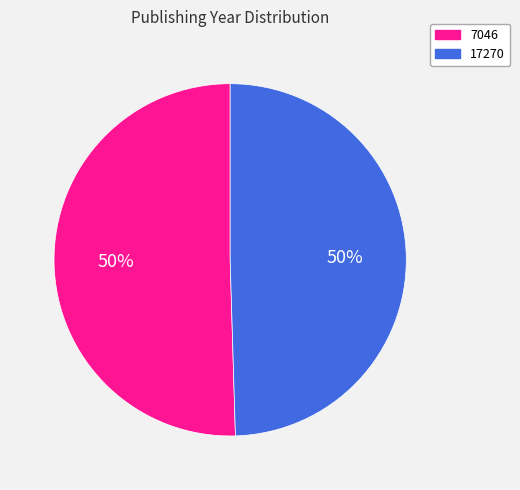

Is it true that 17270 is 55% of the pie?

False